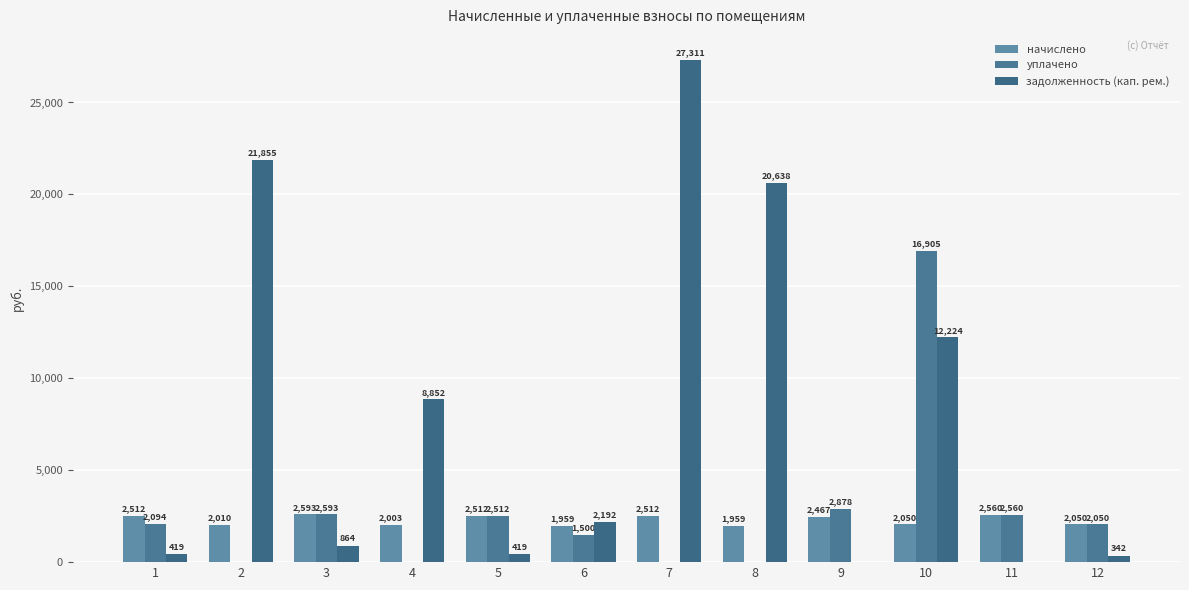

How many categories are shown in the chart?

12